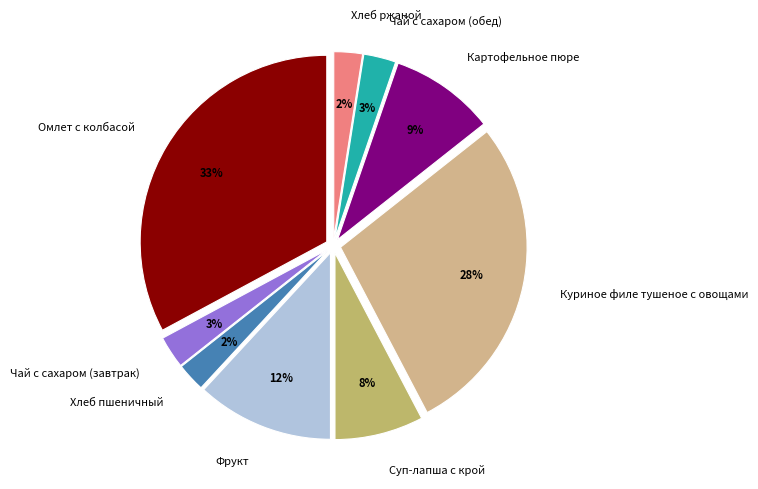

What is the largest slice in the pie chart?

Омлет с колбасой